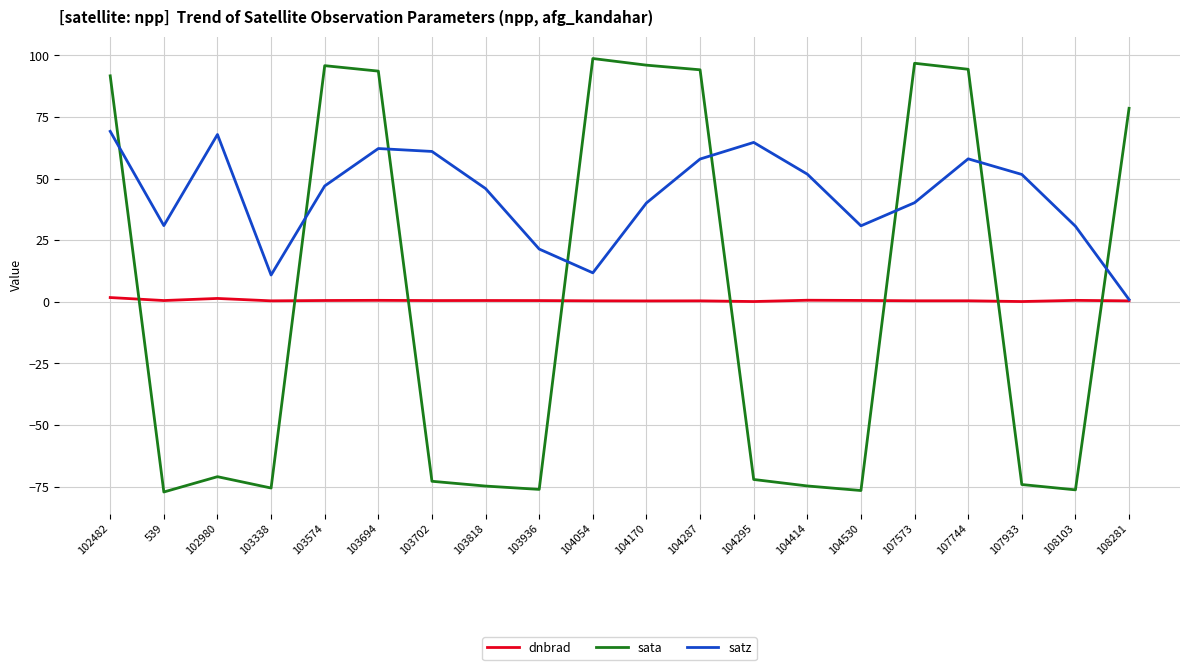

At which category does sata reach its first local peak?

102980